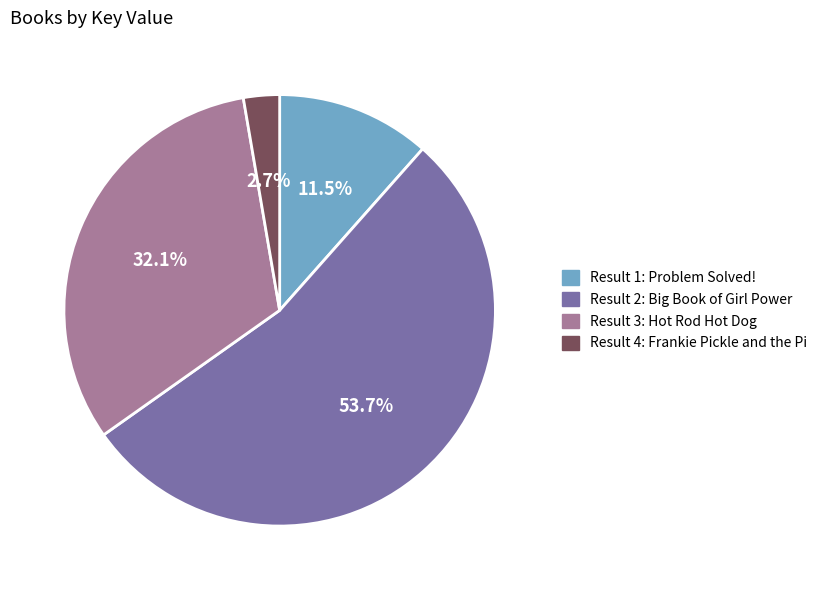

Is there a majority slice in this chart?

Yes